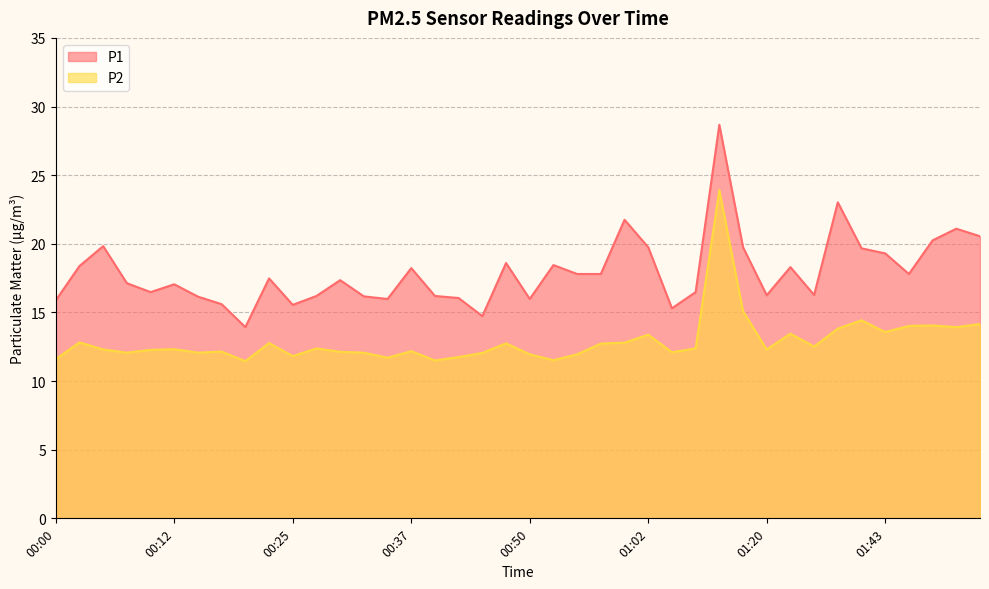

Reading right to left, transcribe all the data shown in this chart.

P1: 01:53=20.6	01:50=21.1	01:48=20.2	01:45=17.8	01:43=19.3	01:40=19.7	01:37=23.0	01:34=16.3	01:32=18.3	01:20=16.2	01:12=19.8	01:09=28.7	01:07=16.5	01:04=15.3	01:02=19.8	00:59=21.8	00:57=17.8	00:55=17.8	00:52=18.4	00:50=16.0	00:47=18.6	00:44=14.7	00:42=16.1	00:39=16.2	00:37=18.2	00:34=16.0	00:32=16.2	00:29=17.4	00:27=16.2	00:25=15.6	00:22=17.5	00:20=13.9	00:17=15.6	00:15=16.1	00:12=17.1	00:10=16.5	00:07=17.1	00:05=19.8	00:03=18.4	00:00=15.9
P2: 01:53=14.2	01:50=13.9	01:48=14.1	01:45=14.0	01:43=13.6	01:40=14.4	01:37=13.8	01:34=12.5	01:32=13.4	01:20=12.3	01:12=15.1	01:09=23.9	01:07=12.4	01:04=12.1	01:02=13.4	00:59=12.8	00:57=12.7	00:55=11.9	00:52=11.5	00:50=11.9	00:47=12.8	00:44=12.1	00:42=11.8	00:39=11.5	00:37=12.2	00:34=11.7	00:32=12.1	00:29=12.1	00:27=12.4	00:25=11.8	00:22=12.8	00:20=11.4	00:17=12.2	00:15=12.1	00:12=12.3	00:10=12.3	00:07=12.1	00:05=12.3	00:03=12.8	00:00=11.6